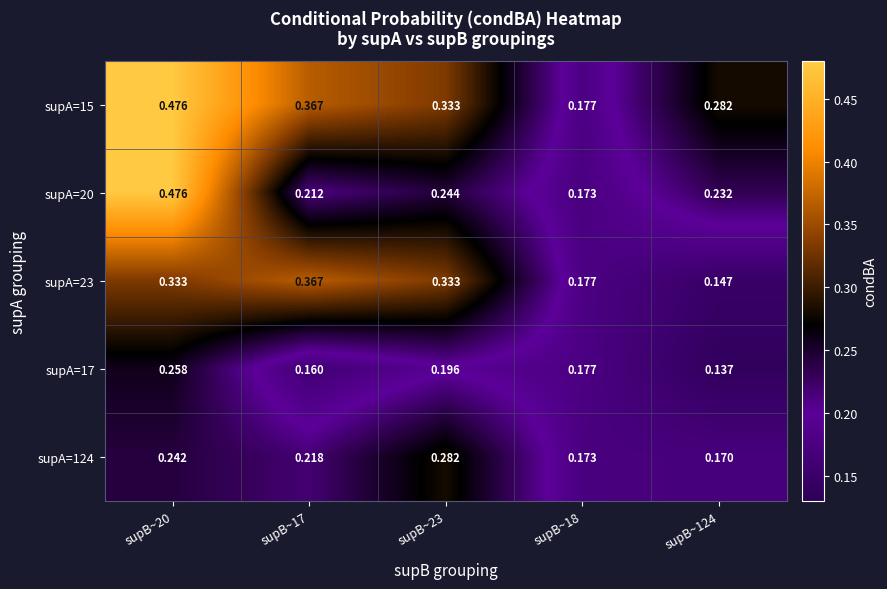

Is the value of supA=124 at supB~17 greater than the value of supA=17 at supB~23?

Yes